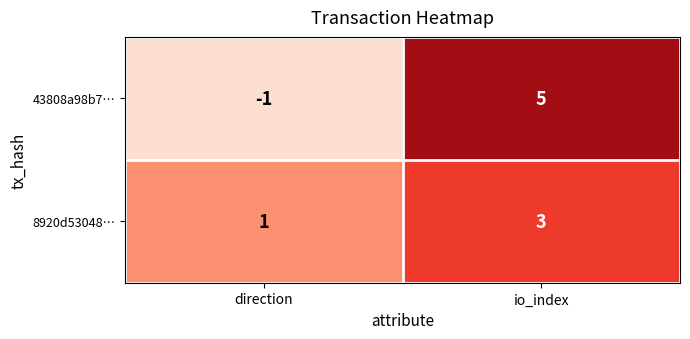

Reading left to right, what are all the values shown in this chart?

43808a98b7…: direction=-1	io_index=5
8920d53048…: direction=1	io_index=3